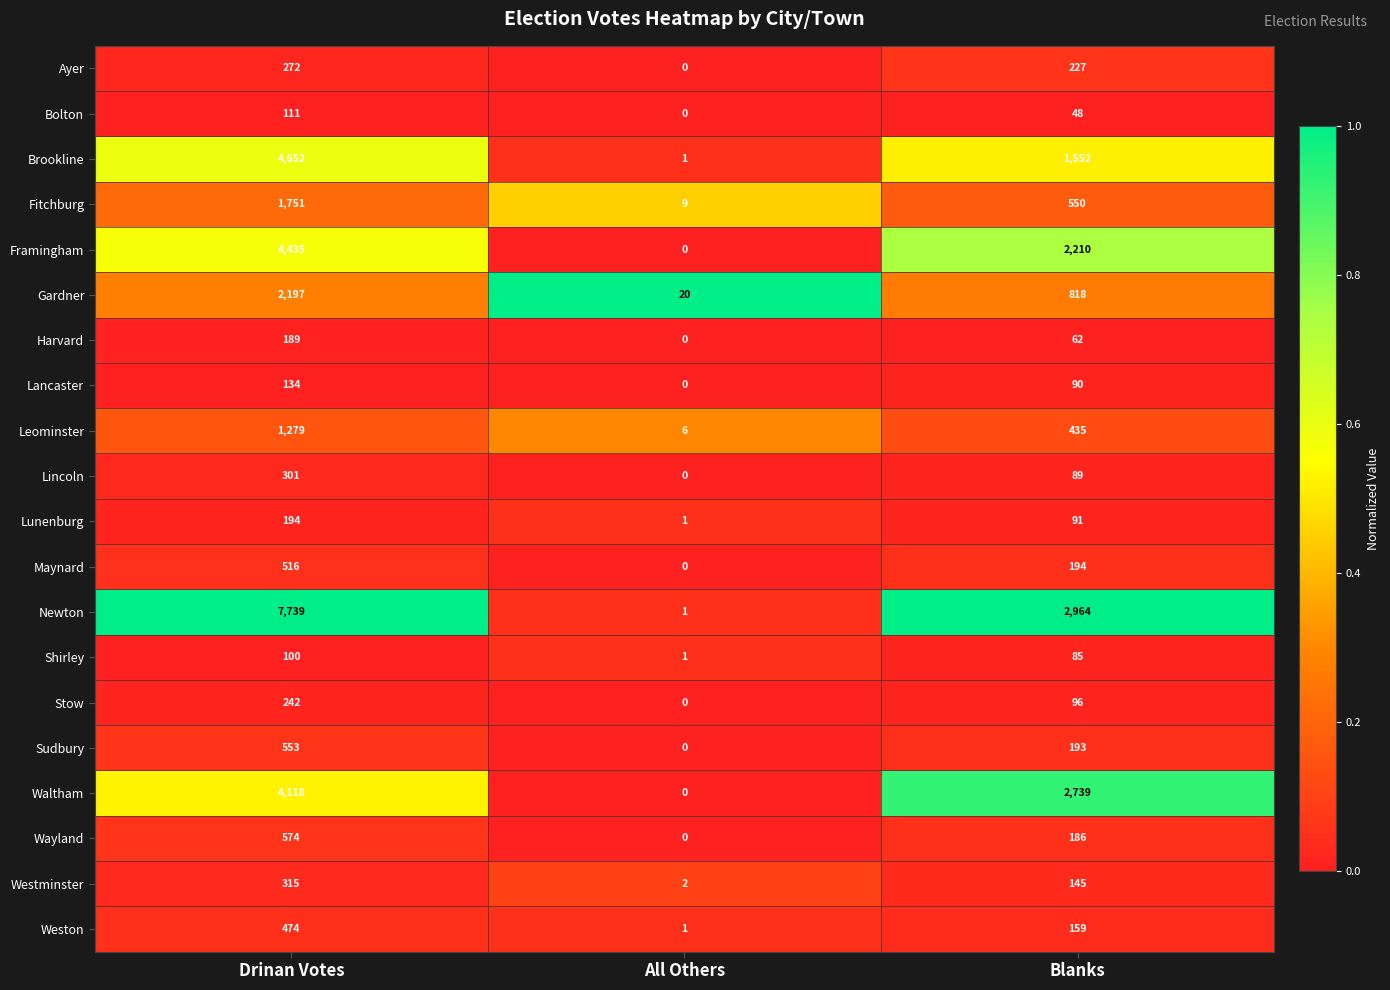

Between All Others and Blanks, which series saw the biggest shift?

Newton